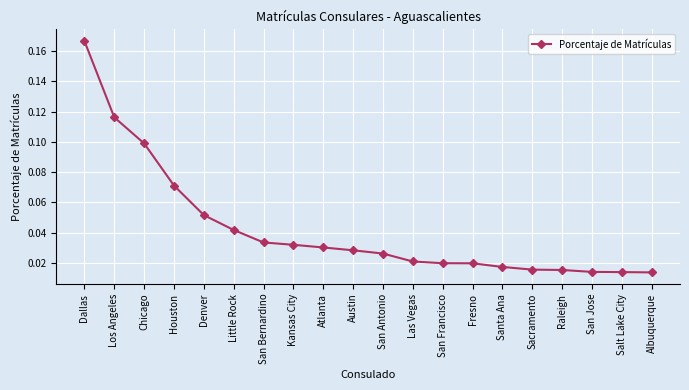

Which label corresponds to the largest value in the chart?

Dallas